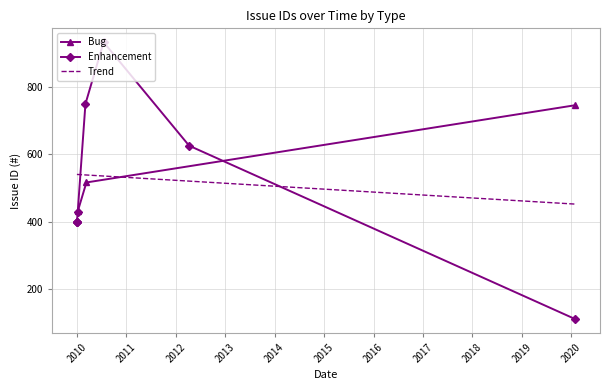

Is it true that the value at 2010 is 837?

False